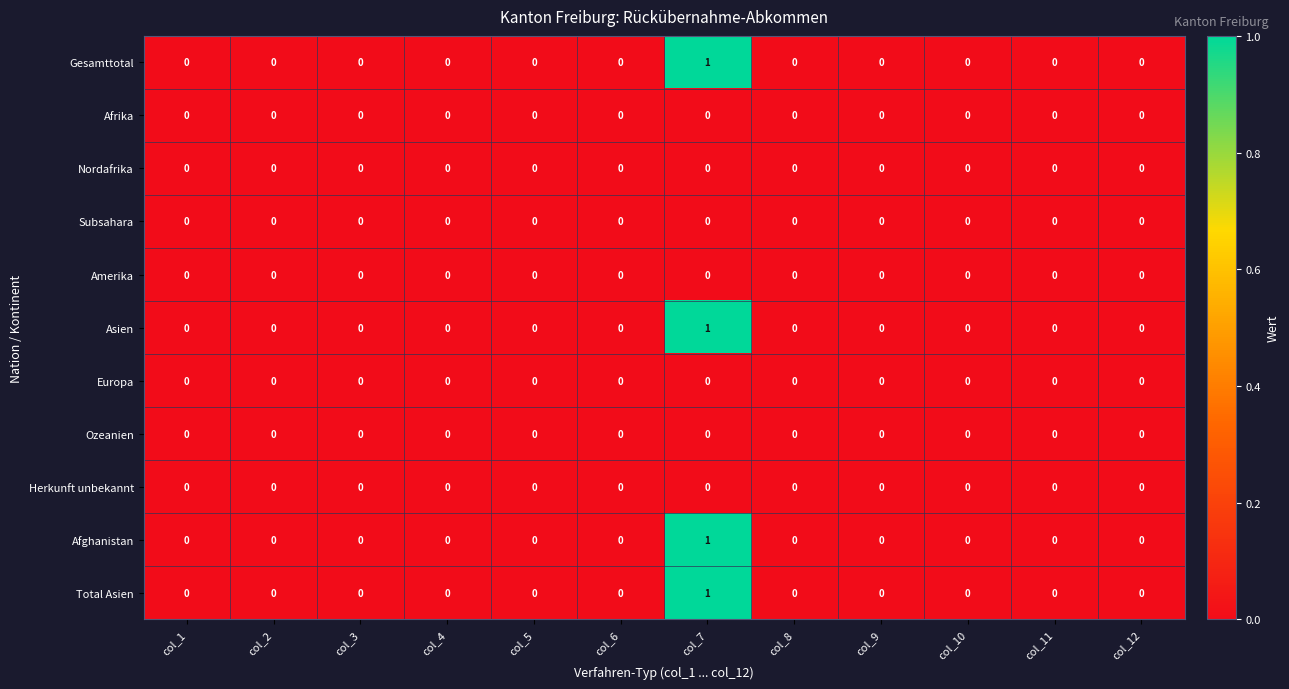

At which category does the chart reach its peak across all series?

col_7